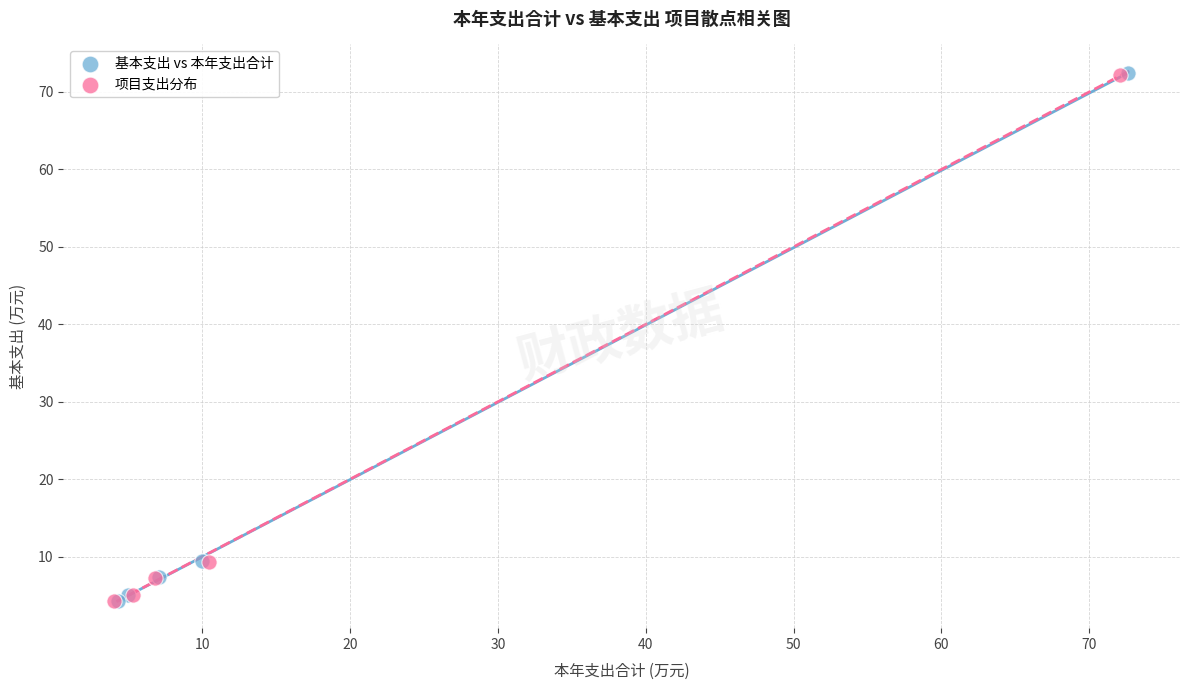

Which series has the widest spread of Y values?

基本支出 vs 本年支出合计